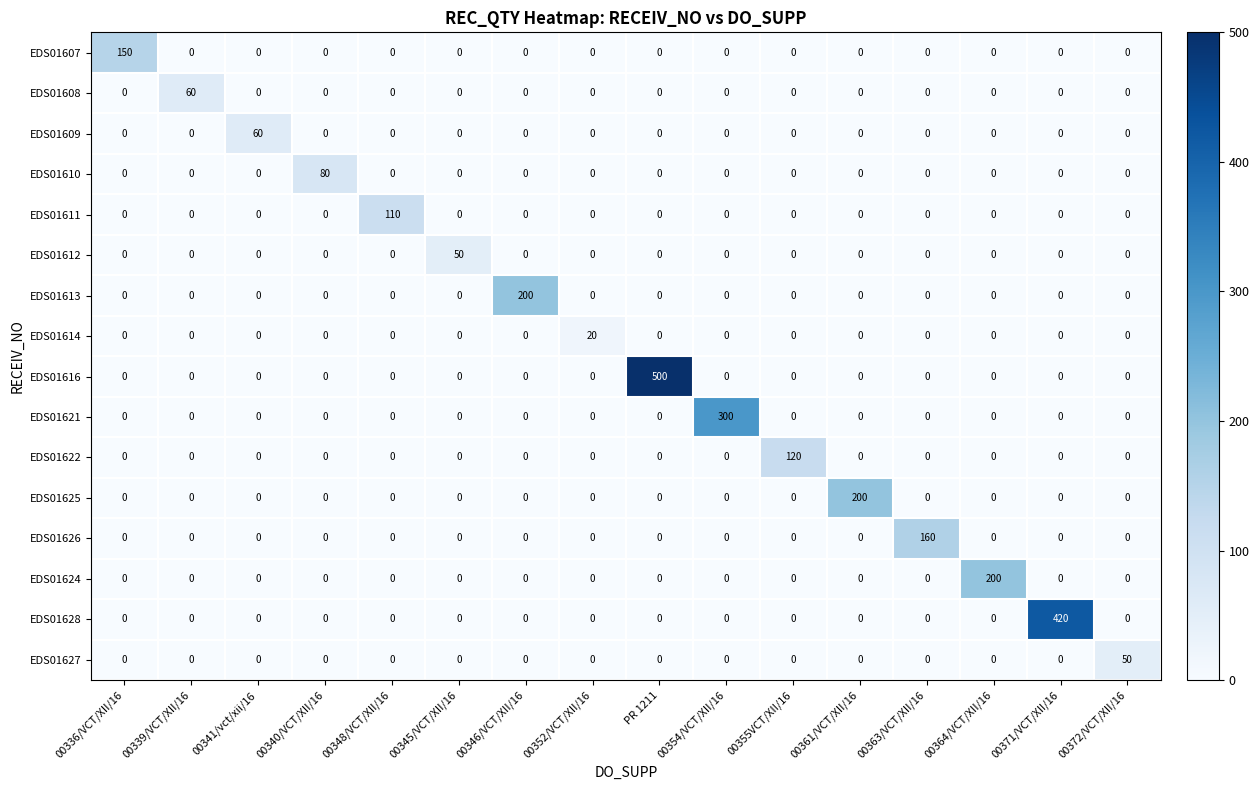

How many data points does each series have?

16